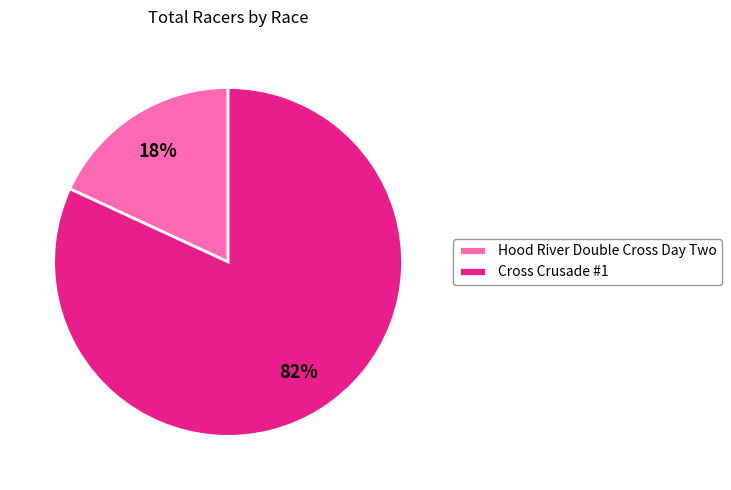

Between Cross Crusade #1 and Hood River Double Cross Day Two, which is larger?

Cross Crusade #1